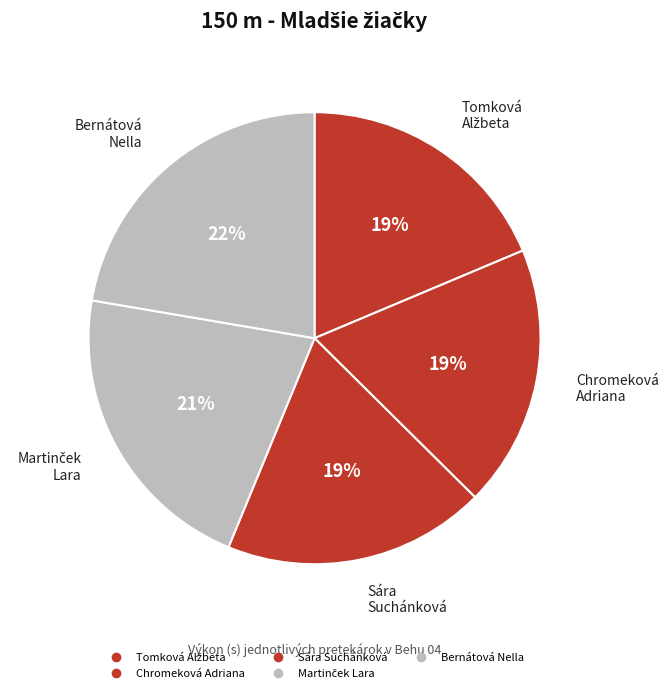

What is the smallest slice in the pie chart?

Tomková Alžbeta